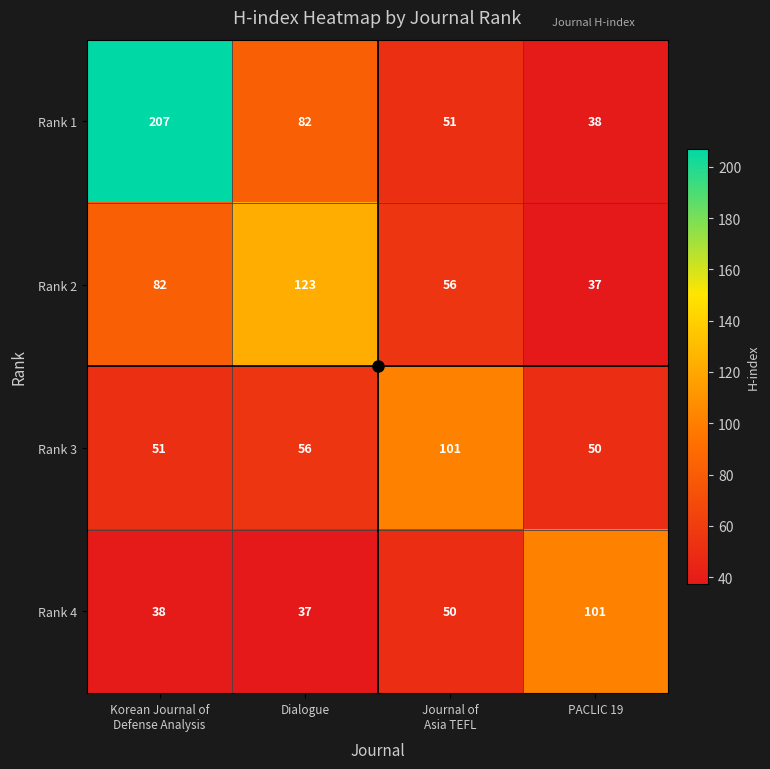

What value does the Rank 2 series have at Dialogue, to the nearest 10?

120